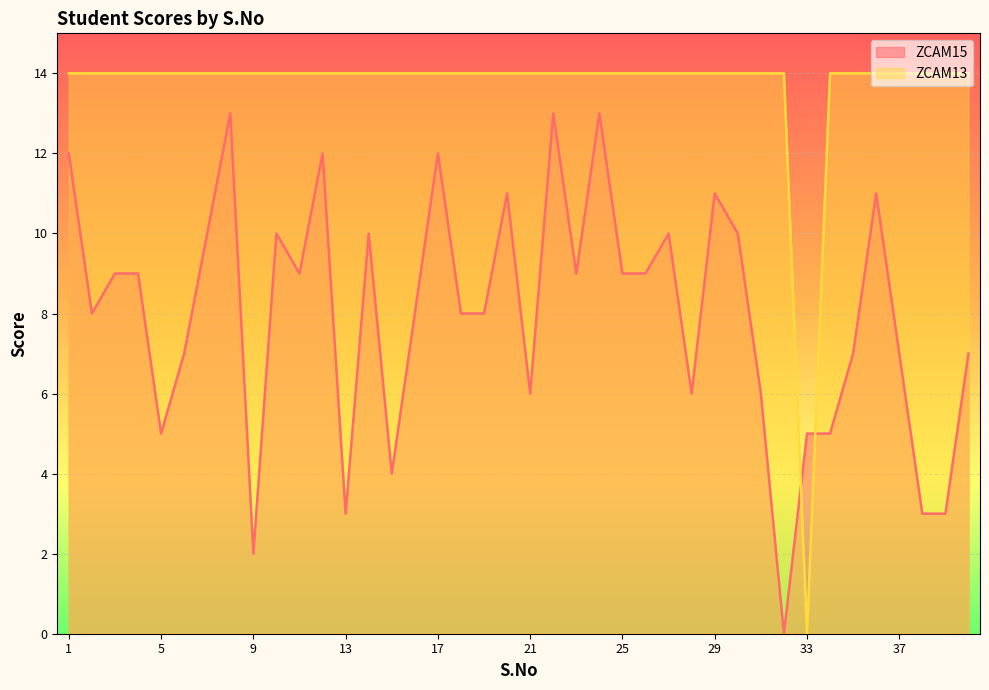

How many lines are shown in the chart?

2